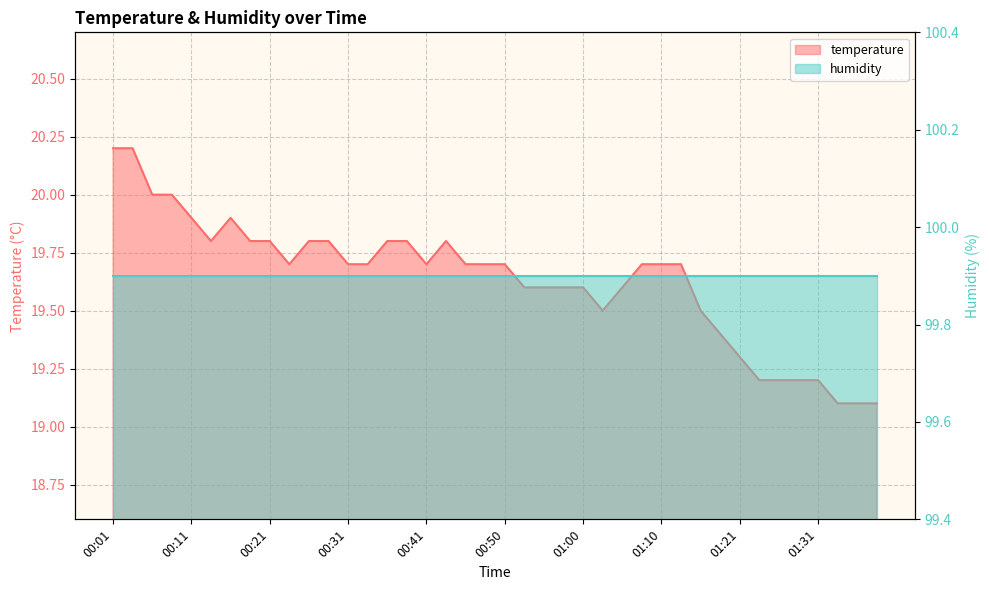

Rank the categories by value from highest to lowest.

00:01, 00:04, 00:06, 00:09, 00:11, 00:16, 00:14, 00:18, 00:21, 00:26, 00:28, 00:36, 00:38, 00:43, 00:23, 00:31, 00:33, 00:41, 00:46, 00:48, 00:50, 01:08, 01:10, 01:13, 00:53, 00:55, 00:58, 01:00, 01:05, 01:03, 01:16, 01:18, 01:21, 01:23, 01:26, 01:28, 01:31, 01:33, 01:36, 01:38